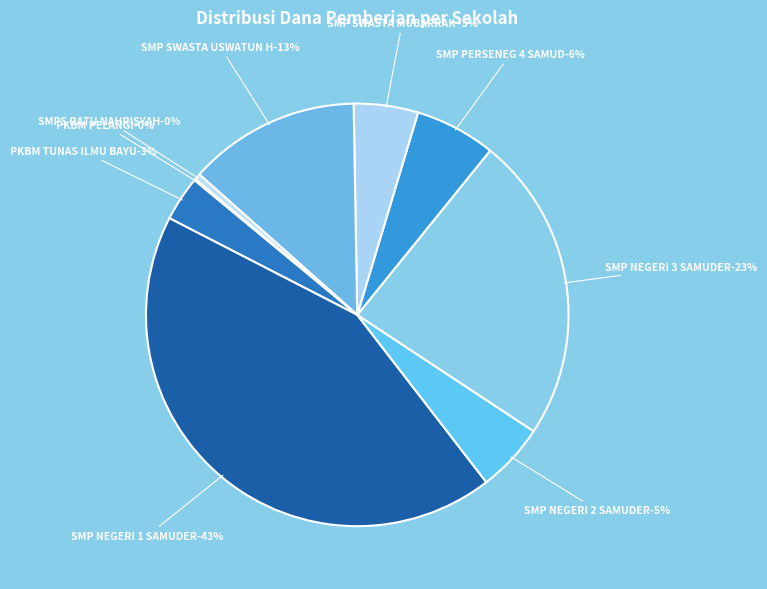

Does any single category account for the majority?

No